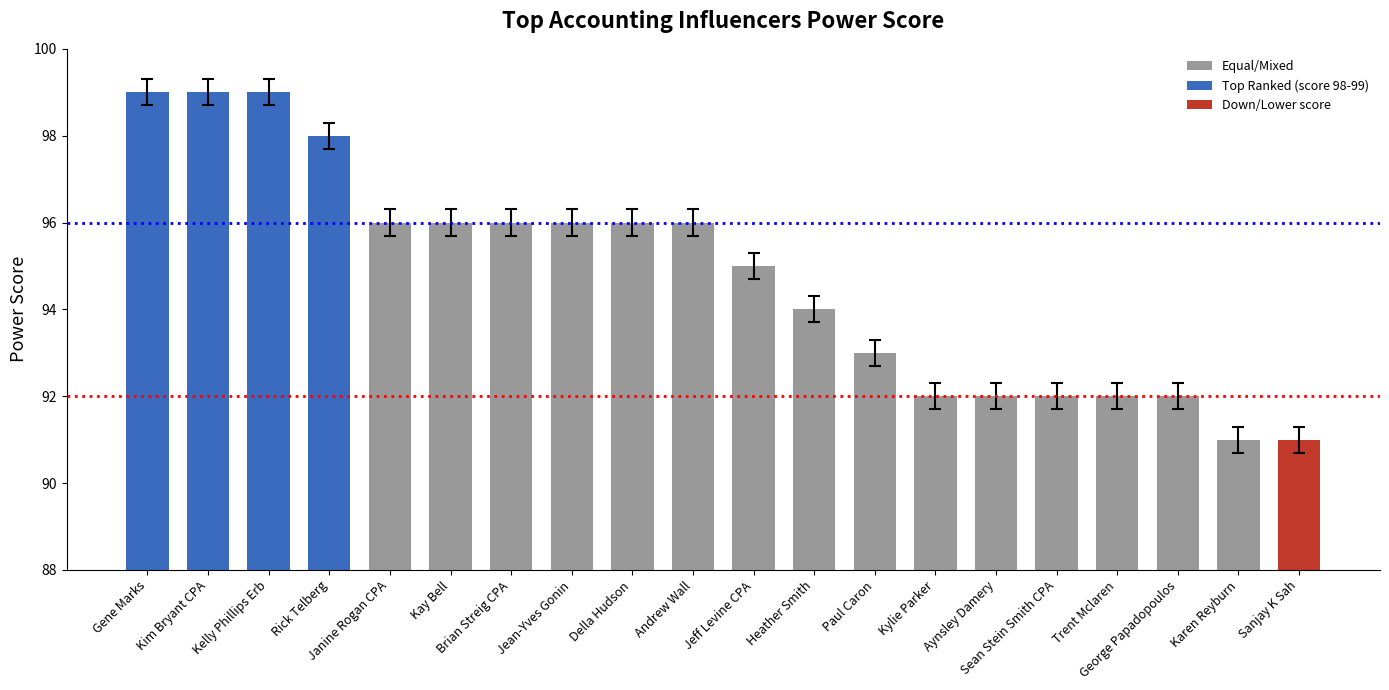

Reading left to right, extract all data points from this chart.

Gene Marks=99	Kim Bryant CPA=99	Kelly Phillips Erb=99	Rick Telberg=98	Janine Rogan CPA=96	Kay Bell=96	Brian Streig CPA=96	Jean-Yves Gonin=96	Della Hudson=96	Andrew Wall=96	Jeff Levine CPA=95	Heather Smith=94	Paul Caron=93	Kylie Parker=92	Aynsley Damery=92	Sean Stein Smith CPA=92	Trent Mclaren=92	George Papadopoulos=92	Karen Reyburn=91	Sanjay K Sah=91